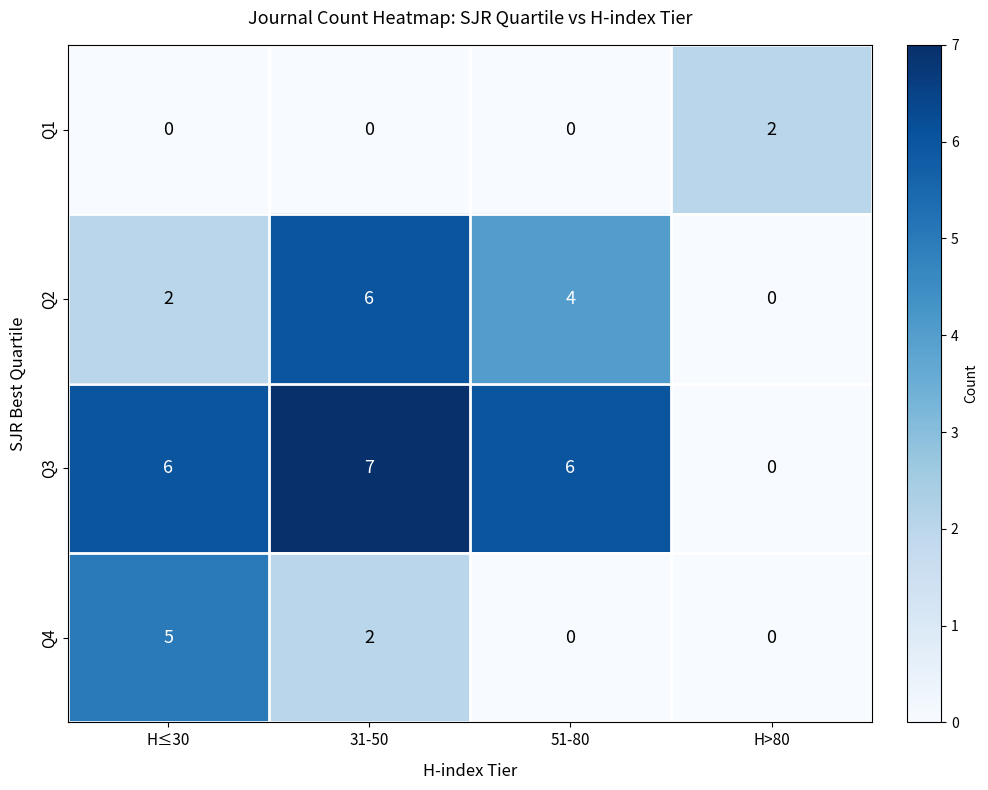

At how many categories does at least one series exceed 1?

4